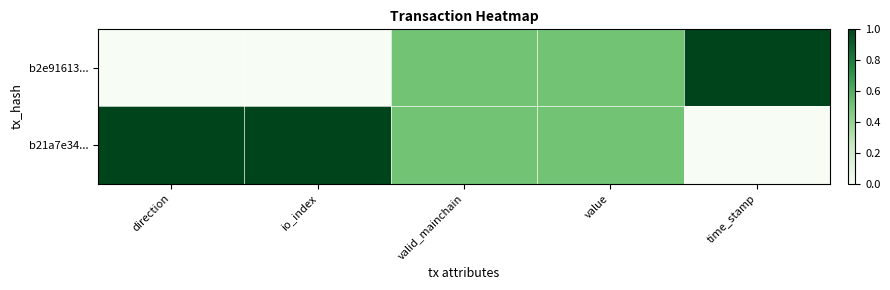

Which label corresponds to the smallest value in the chart?

direction